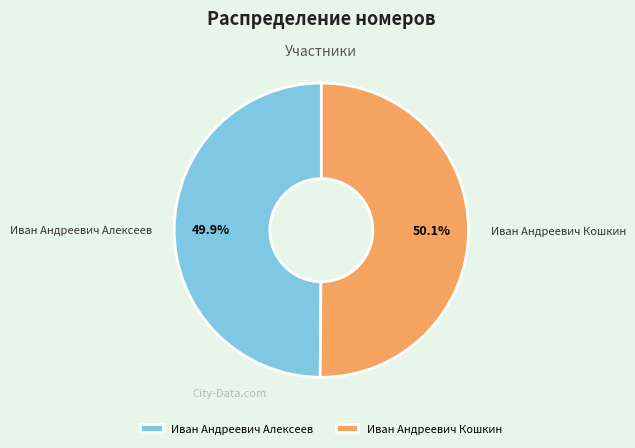

Count the number of slices in the pie.

2